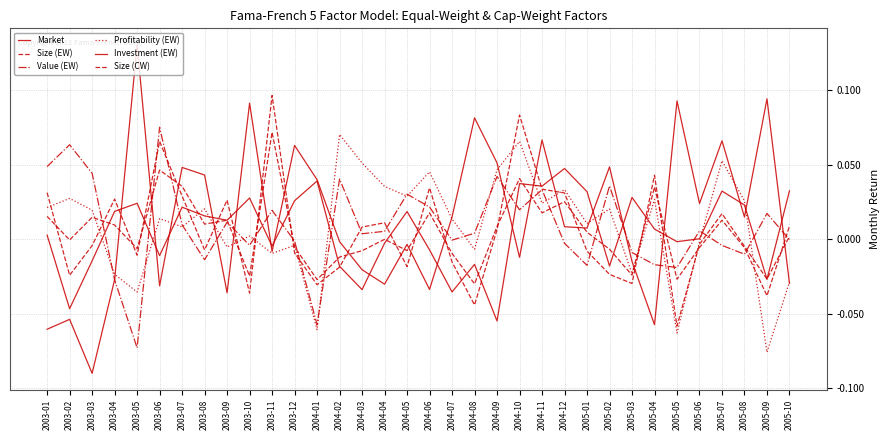

What is the highest value of the Size (EW) series?

0.1